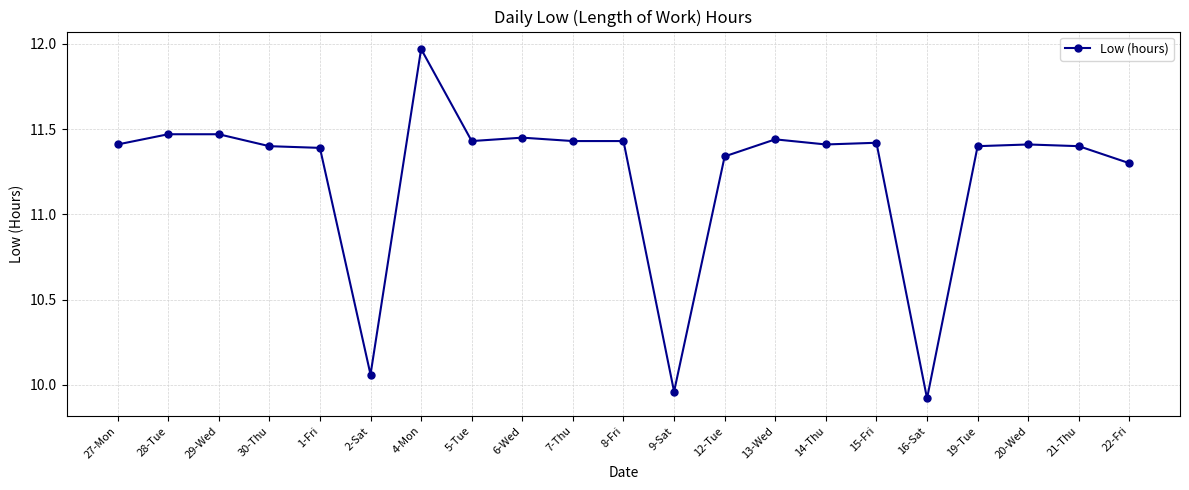

What is the sum of all values?

235.9